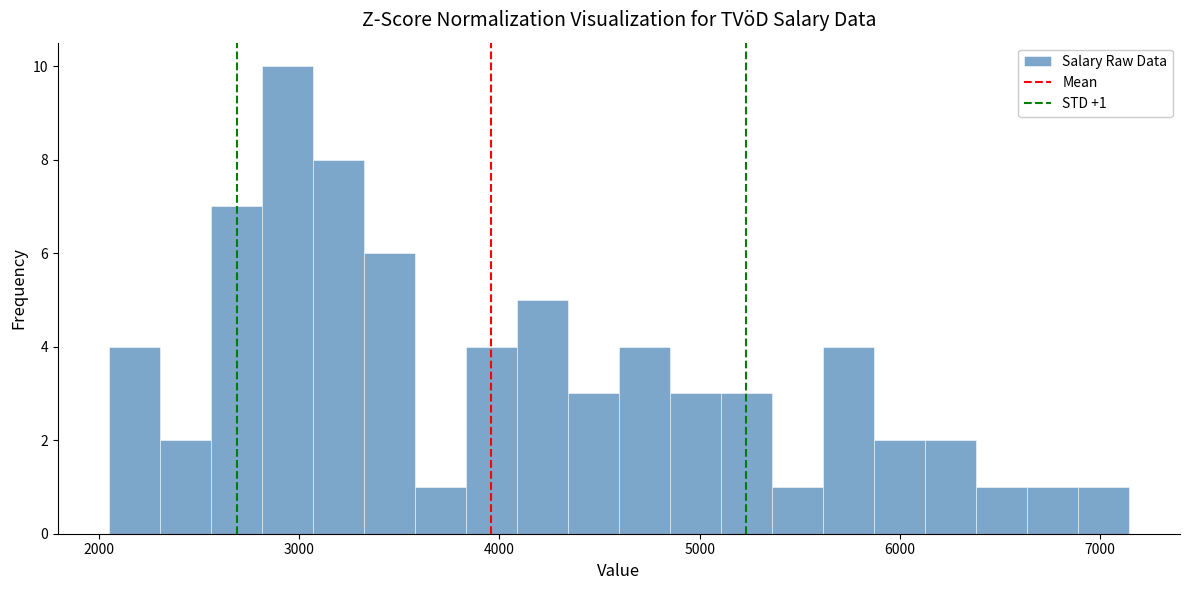

Read against the x-axis, roughly where is the centre of the tallest bar?

2900